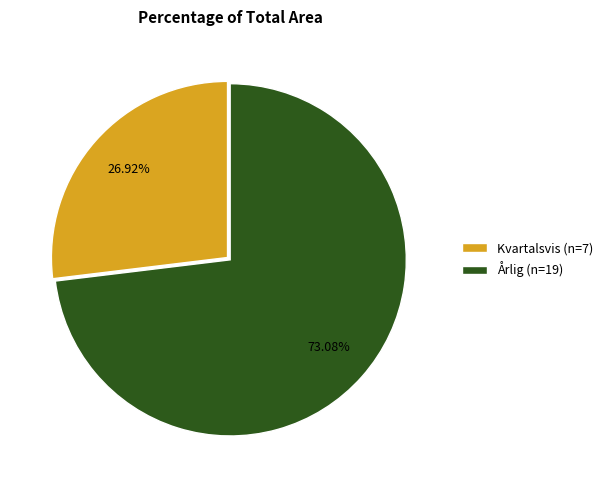

Does any single category account for the majority?

Yes